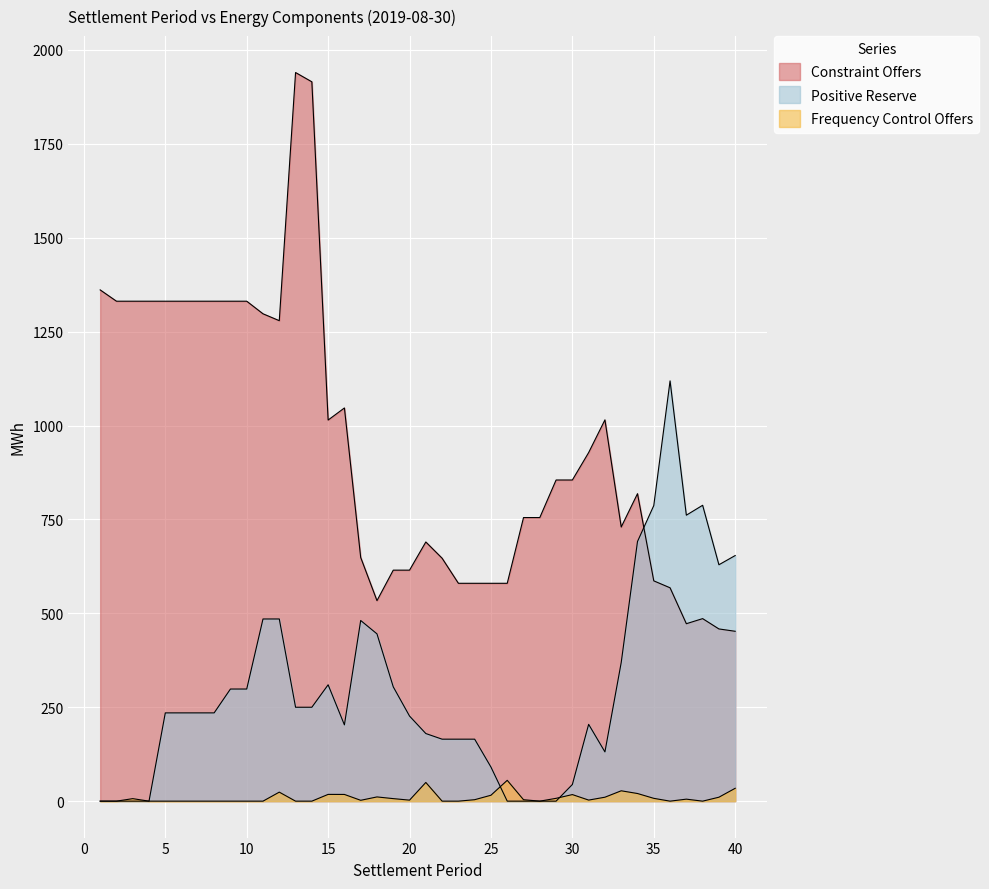

Reading left to right, list all the values displayed in this chart.

Constraint Offers: 1=1361.1	2=1331.0	3=1331.0	4=1331.0	5=1331.0	6=1331.0	7=1331.0	8=1331.0	9=1331.0	10=1331.0	11=1297.5	12=1279.2	13=1939.8	14=1915.1	15=1014.6	16=1046.8	17=648.8	18=533.8	19=615.0	20=615.0	21=690.0	22=646.8	23=580.0	24=580.0	25=580.0	26=580.0	27=755.0	28=755.0	29=855.0	30=855.0	31=928.0	32=1015.1	33=729.8	34=818.6	35=586.5	36=568.0	37=472.4	38=485.9	39=458.5	40=452.2
Positive Reserve: 1=0.0	2=0.0	3=0.0	4=0.0	5=235.0	6=235.0	7=235.0	8=235.0	9=298.5	10=298.5	11=485.0	12=485.0	13=250.0	14=250.0	15=309.8	16=203.1	17=481.0	18=445.3	19=304.3	20=226.5	21=180.0	22=165.0	23=165.0	24=165.0	25=90.8	26=0.0	27=0.0	28=0.0	29=0.0	30=44.3	31=204.5	32=131.1	33=369.1	34=691.2	35=787.0	36=1118.9	37=761.3	38=787.7	39=629.3	40=653.9
Frequency Control Offers: 1=0.0	2=0.0	3=6.7	4=0.0	5=0.0	6=0.0	7=0.0	8=0.0	9=0.0	10=0.0	11=0.0	12=24.0	13=0.0	14=0.0	15=18.0	16=17.9	17=2.2	18=11.2	19=6.8	20=2.7	21=49.8	22=0.0	23=0.0	24=3.9	25=15.8	26=55.5	27=3.8	28=0.0	29=7.5	30=17.5	31=2.8	32=10.5	33=27.6	34=20.3	35=7.5	36=0.0	37=5.3	38=0.0	39=10.5	40=34.2